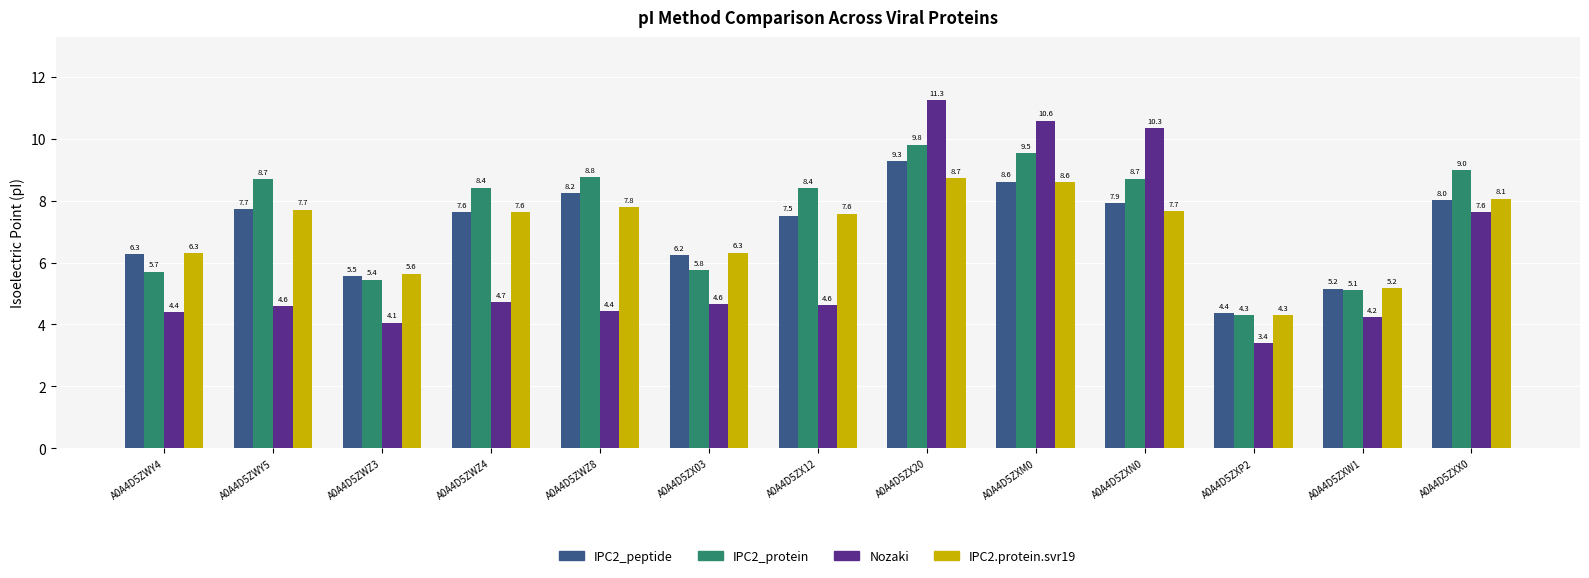

At which category is the sum across all series the highest?

A0A4D5ZX20